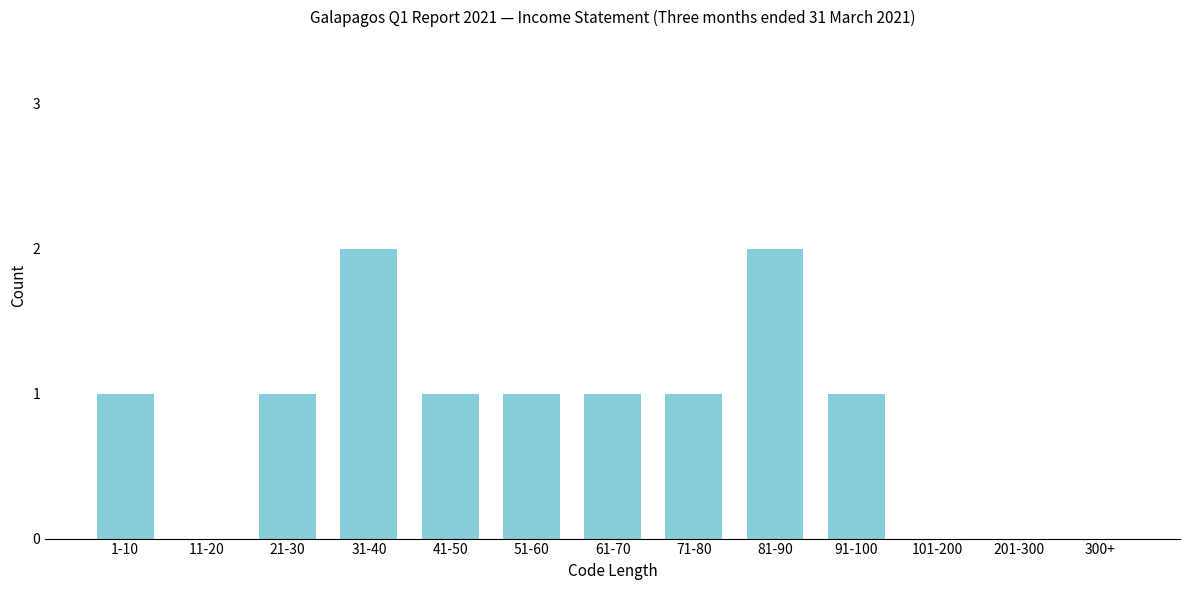

Reading left to right, what are all the values shown in this chart?

1-10=1	11-20=0	21-30=1	31-40=2	41-50=1	51-60=1	61-70=1	71-80=1	81-90=2	91-100=1	101-200=0	201-300=0	300+=0